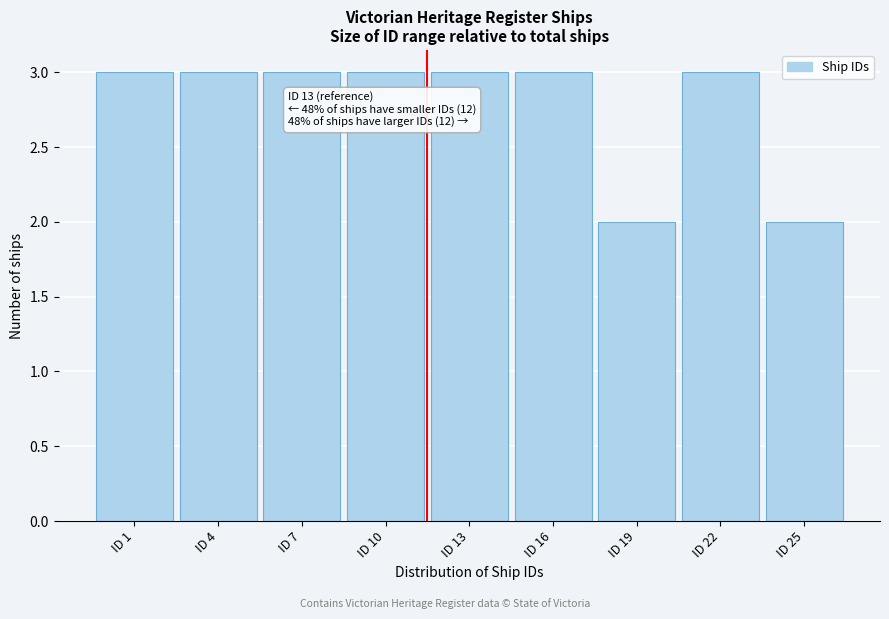

Reading left to right, list all the values displayed in this chart.

ID 1=3	ID 4=3	ID 7=3	ID 10=3	ID 13=3	ID 16=3	ID 19=2	ID 22=3	ID 25=2